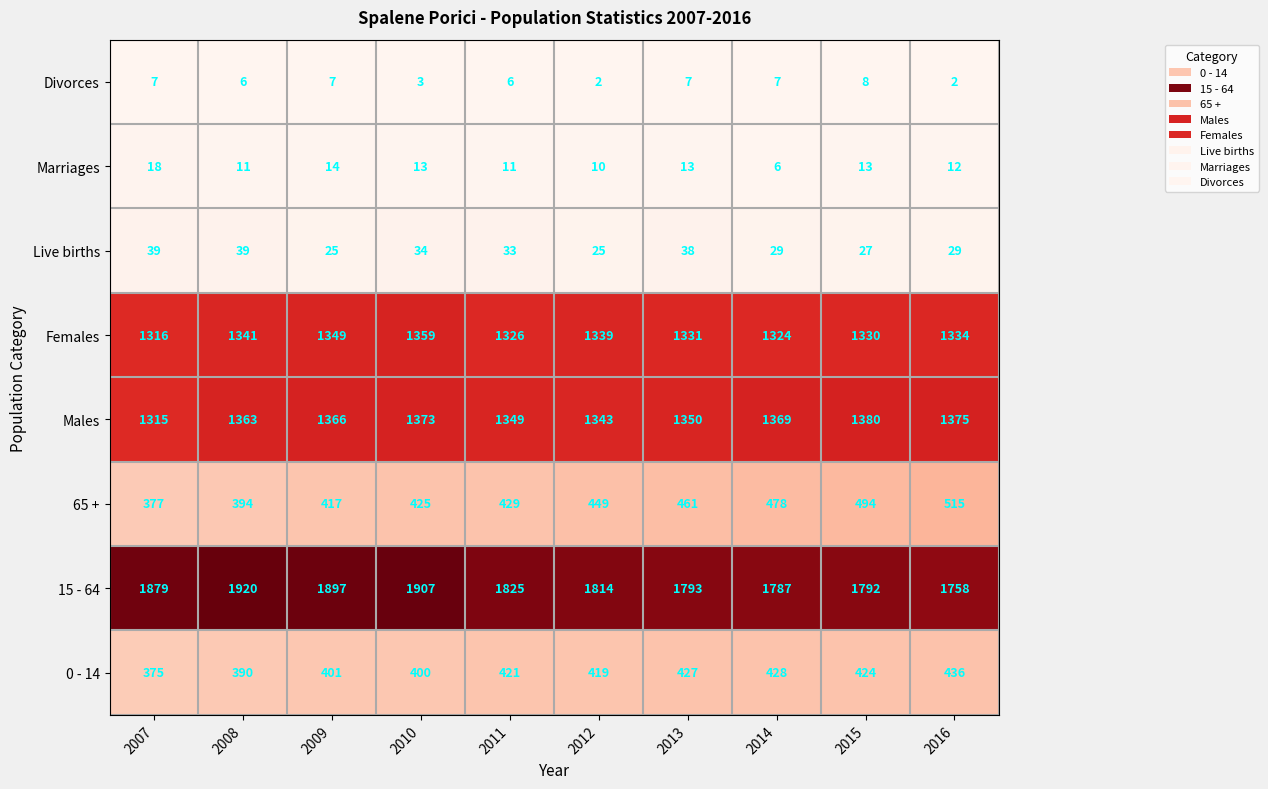

Which series has the widest spread of values?

15 - 64